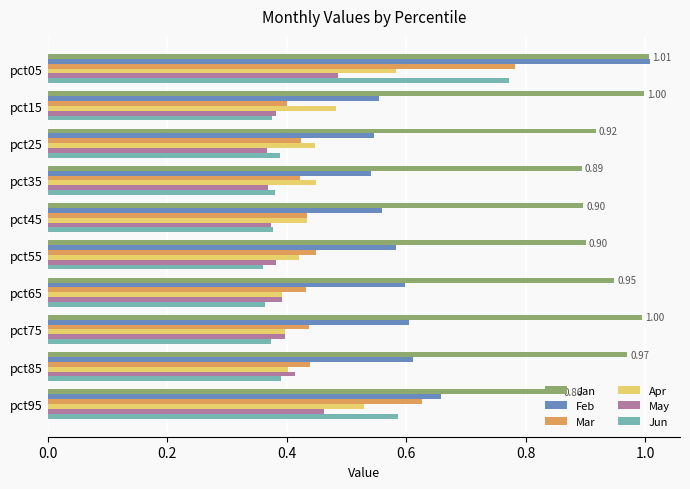

What is the sum of all Jun values?

4.4